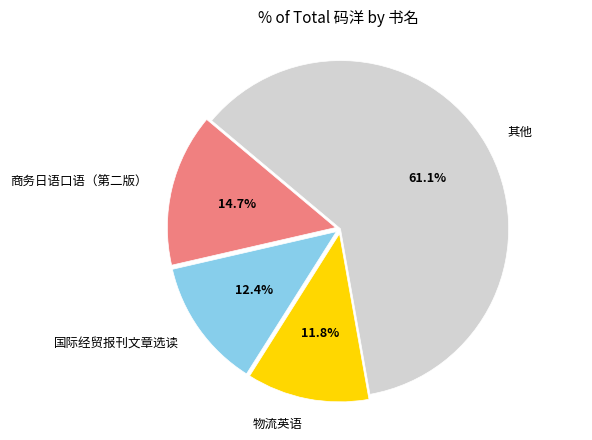

How many segments does this pie chart have?

4